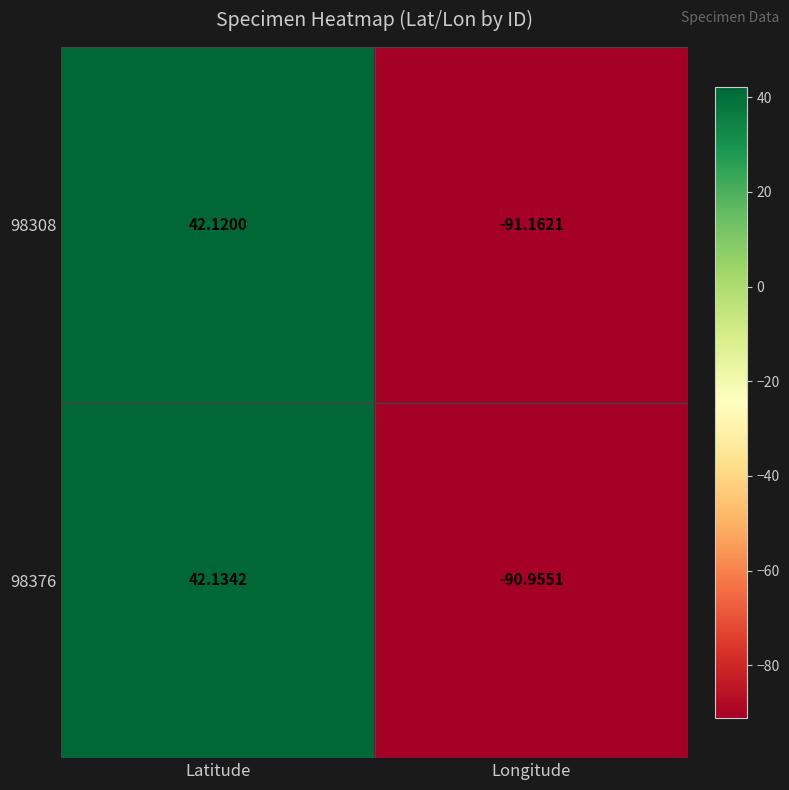

How many distinct data groups are displayed?

2